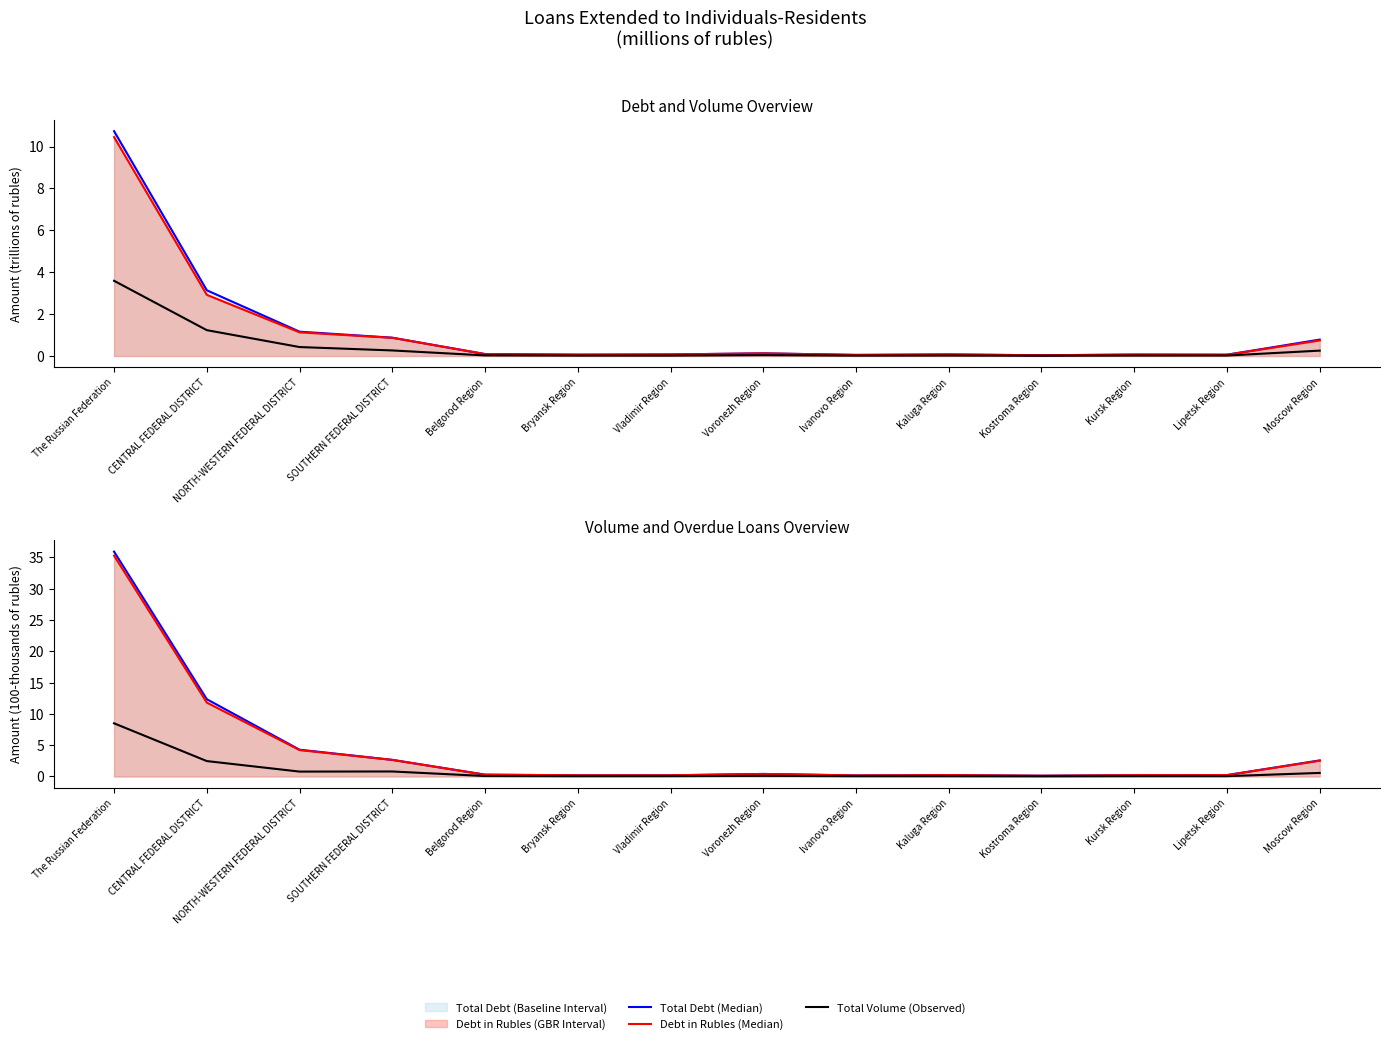

What is the difference between the maximum and minimum values in the Debt in Rubles (Median) series?

10.4